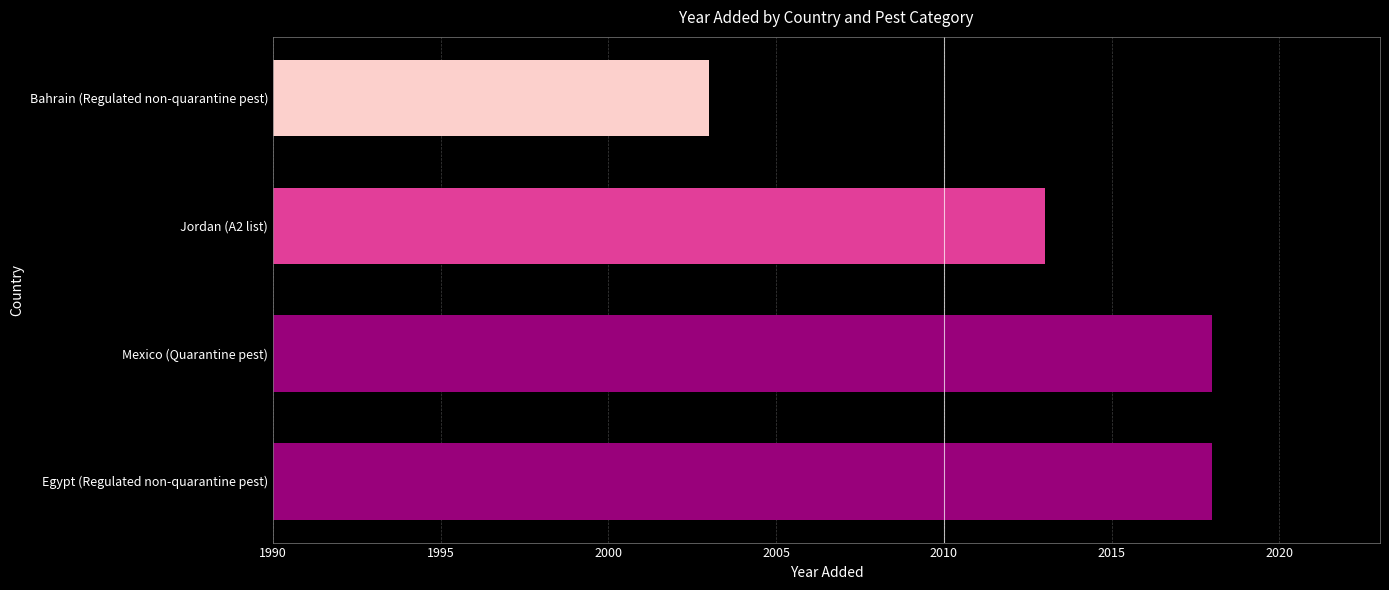

Which label corresponds to the smallest value in the chart?

Bahrain (Regulated non-quarantine pest)